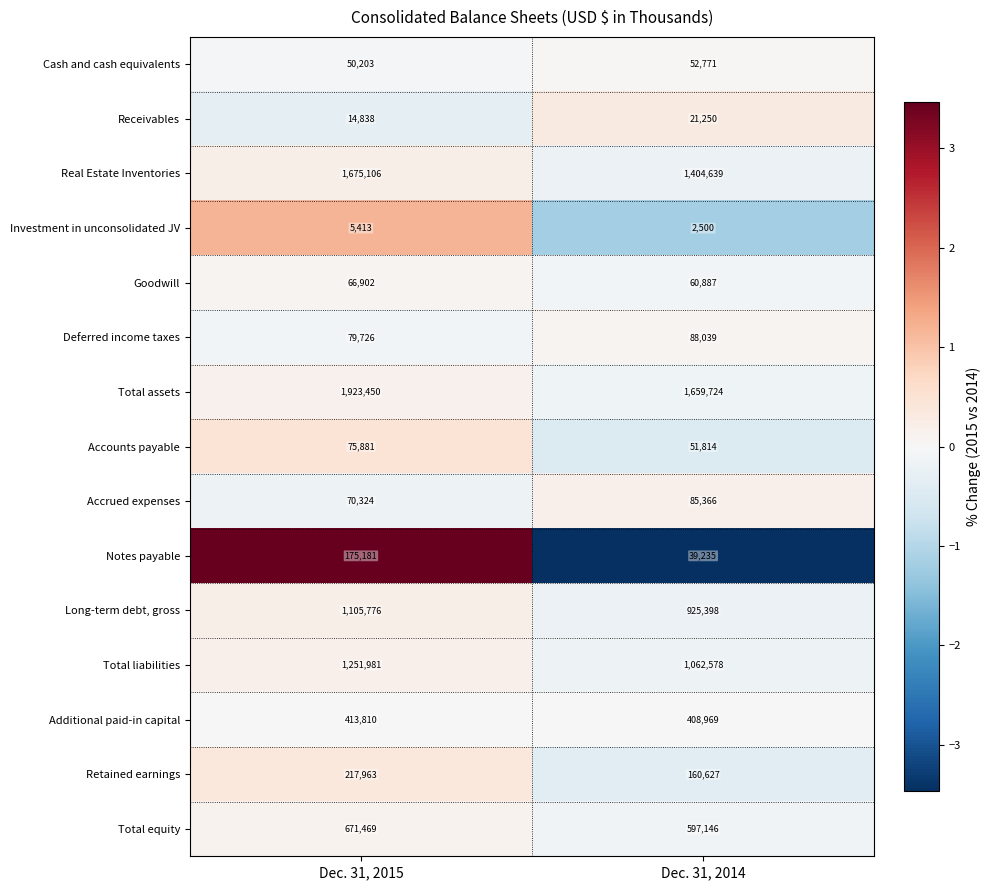

The value of Total assets at Dec. 31, 2014 is 1659724. True or false?

True